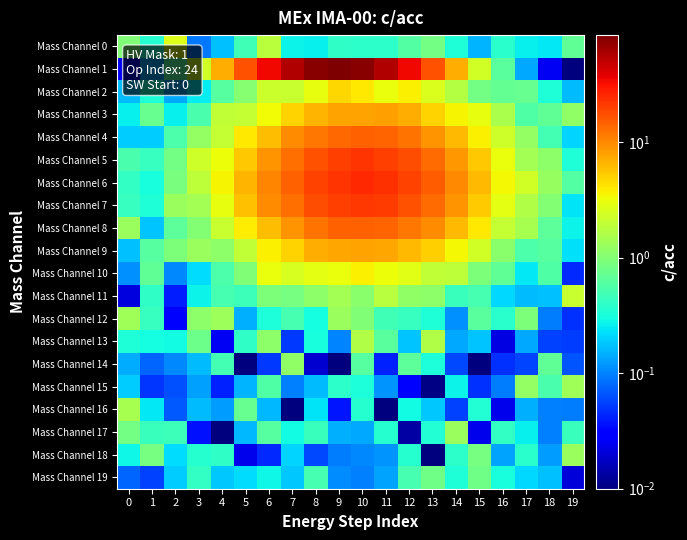

Which series has the widest spread of values?

row_1